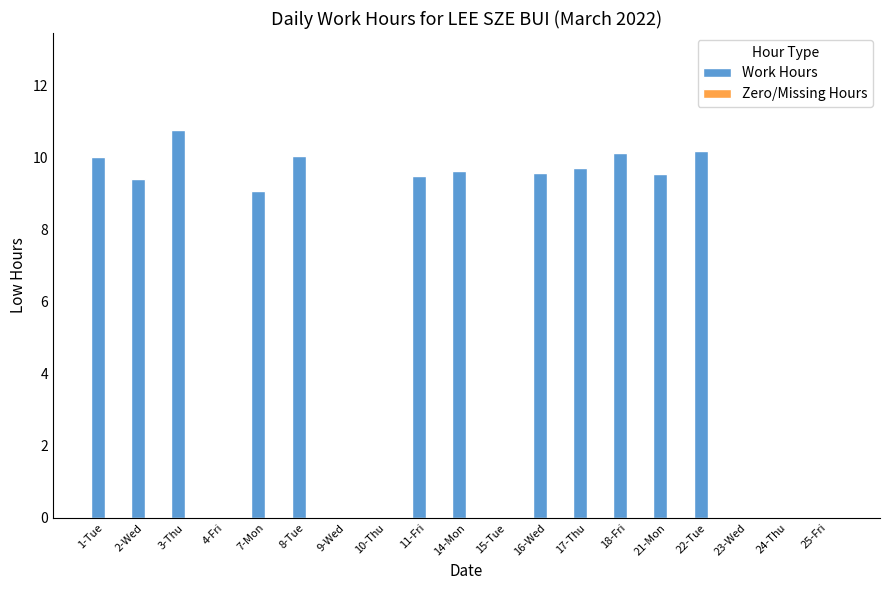

True or false: the data shows 0.0 at 25-Fri.

True